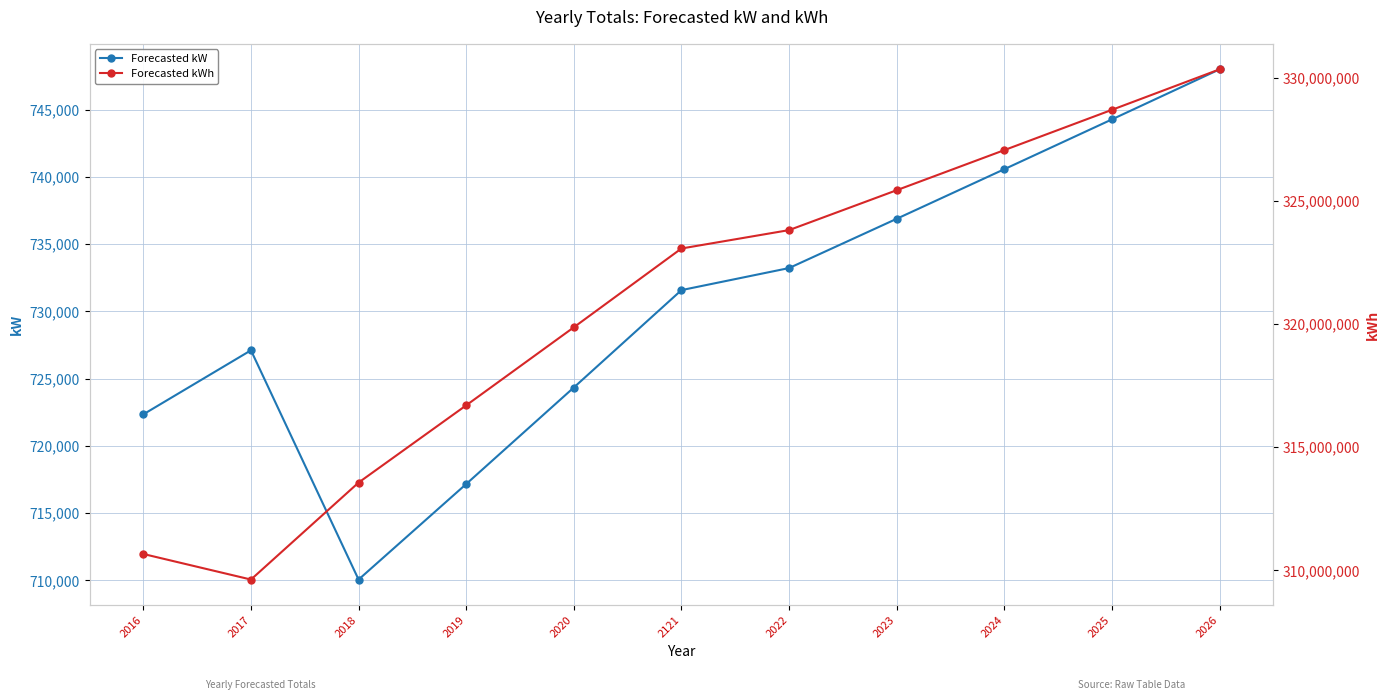

True or false: Forecasted kW and Forecasted kWh intersect in this chart.

False